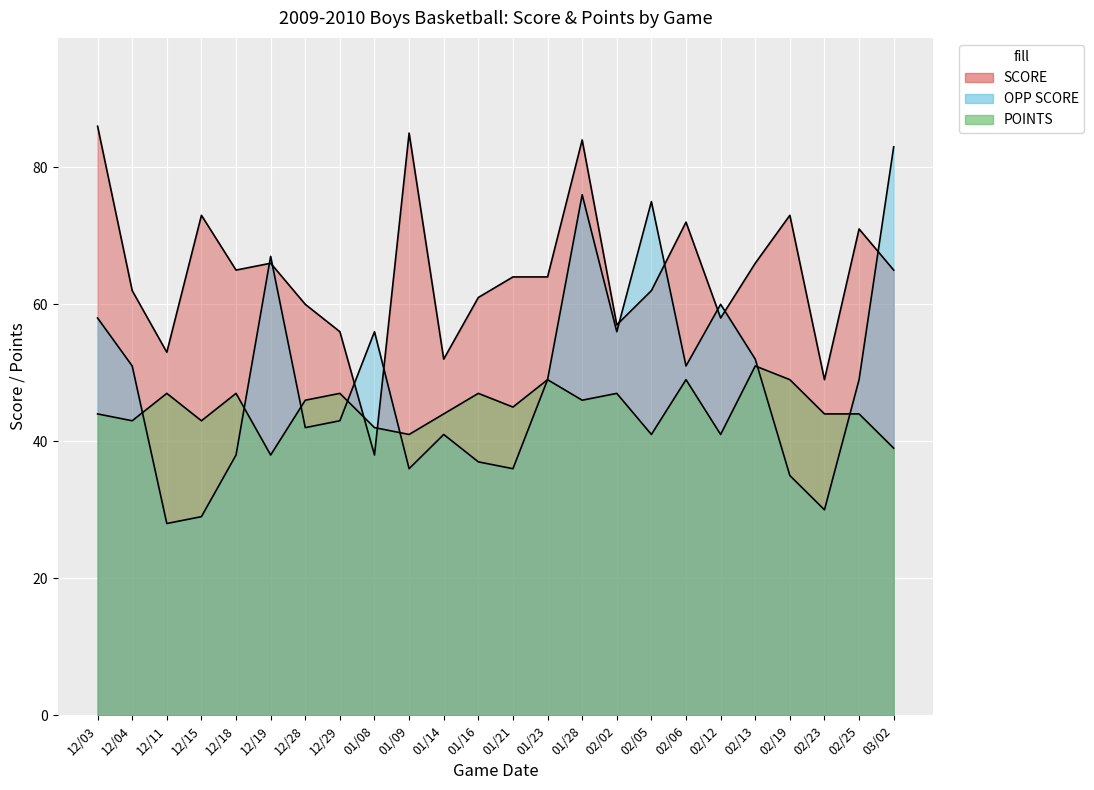

The SCORE series shows 40 at 01/23. True or false?

False